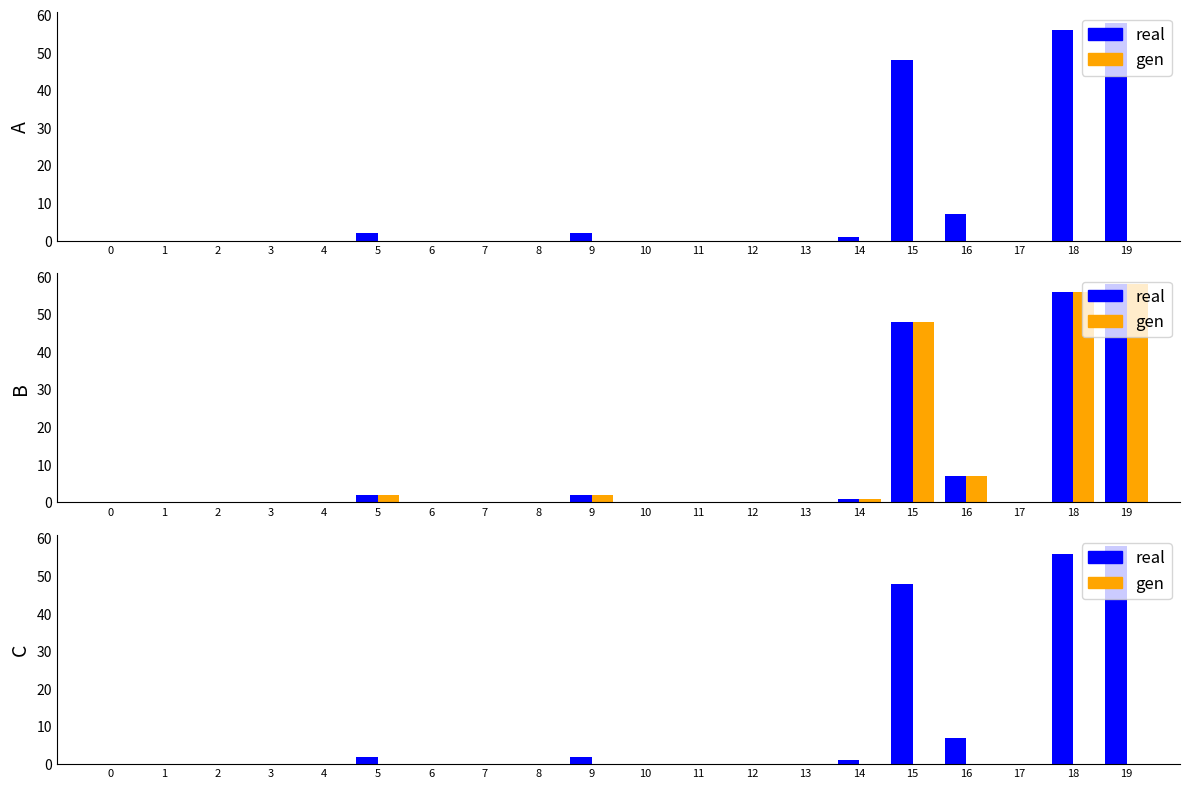

Is the value of real at 14 greater than the value of gen at 0?

Yes